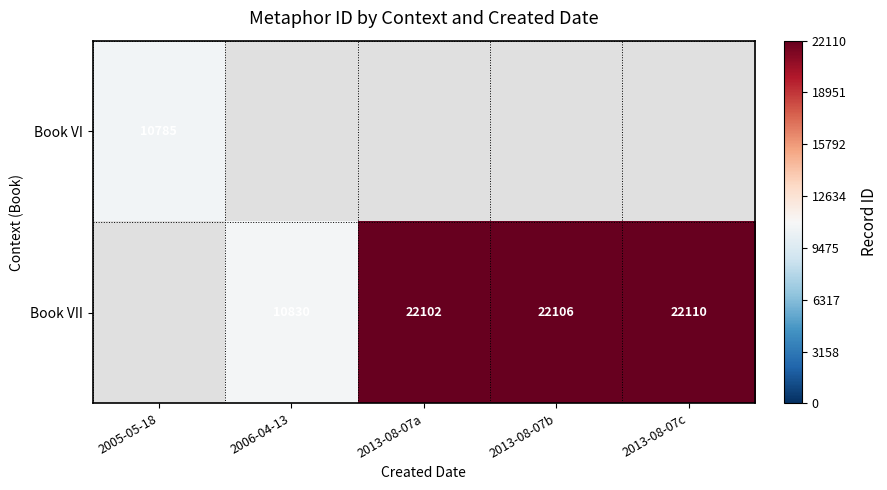

The Book VII series shows 22102 at 2013-08-07a. True or false?

True